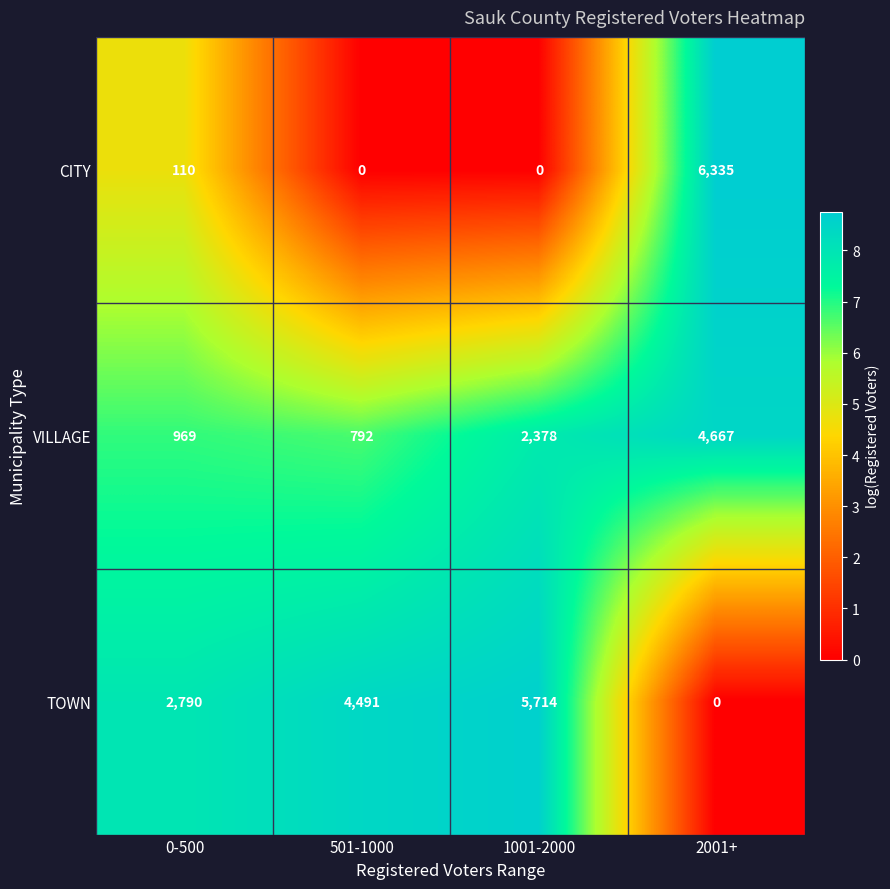

The value of VILLAGE at 501-1000 is 792. True or false?

True